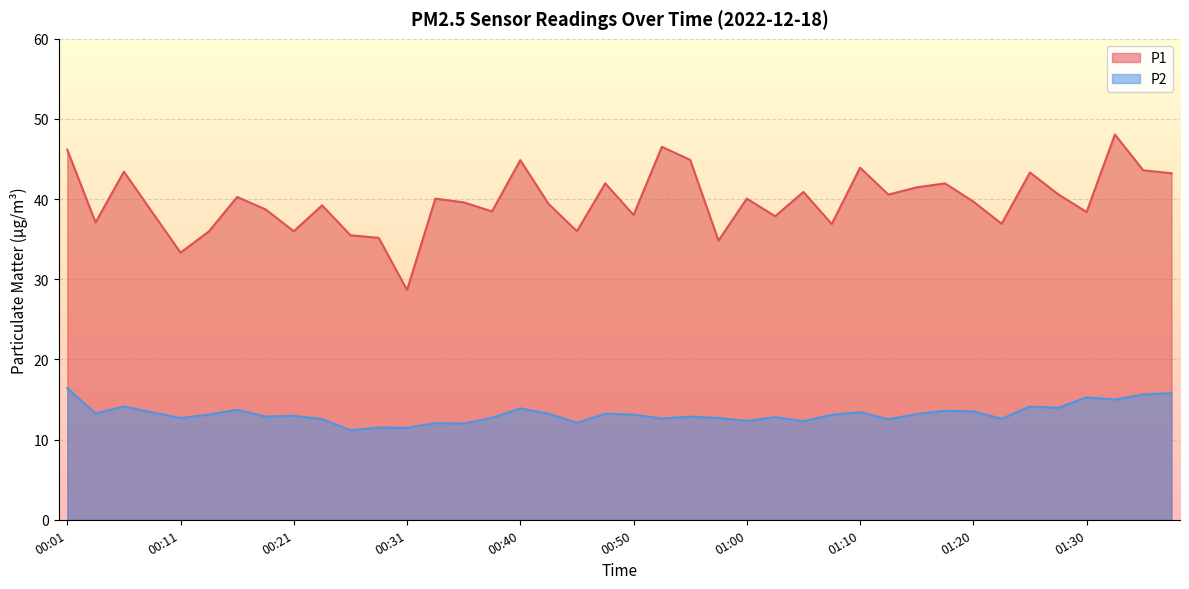

What is the sum of all P1 values?

1590.2